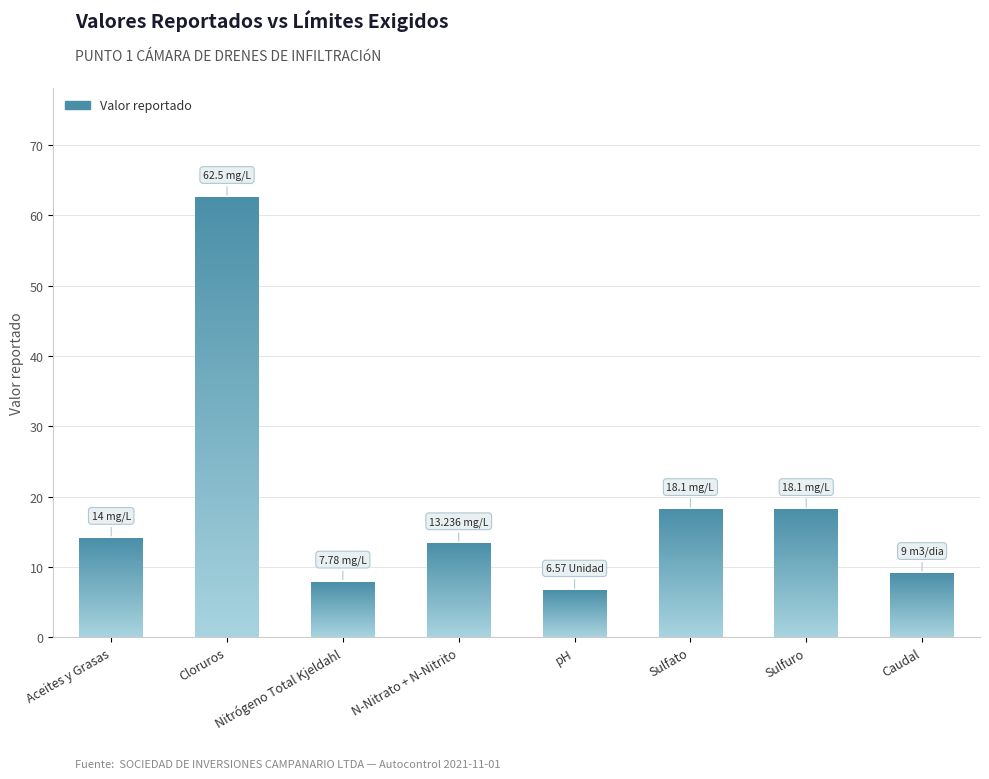

What position from the right is Caudal?

1